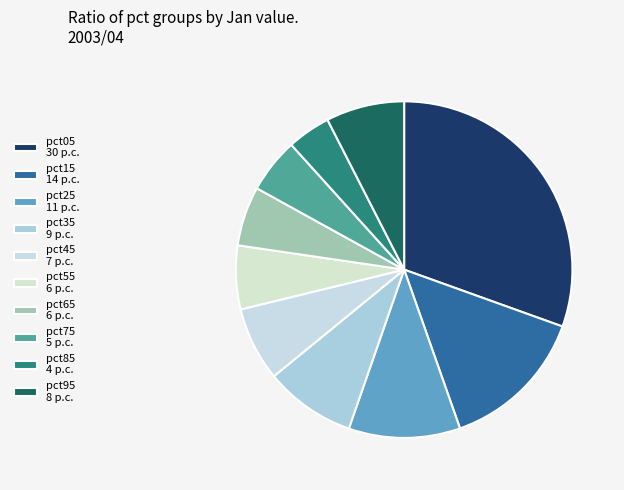

Is it true that pct55 is 1% of the pie?

False